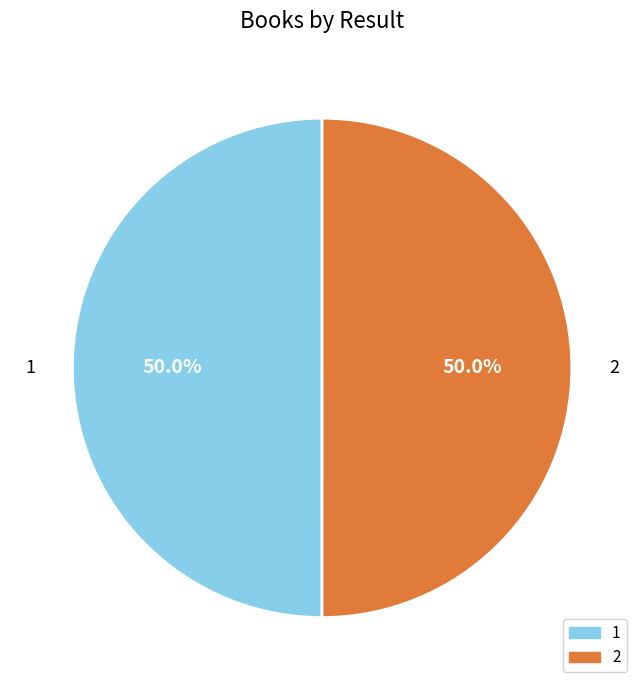

Approximately how many times larger is the value at 1 compared to 2?

1.0